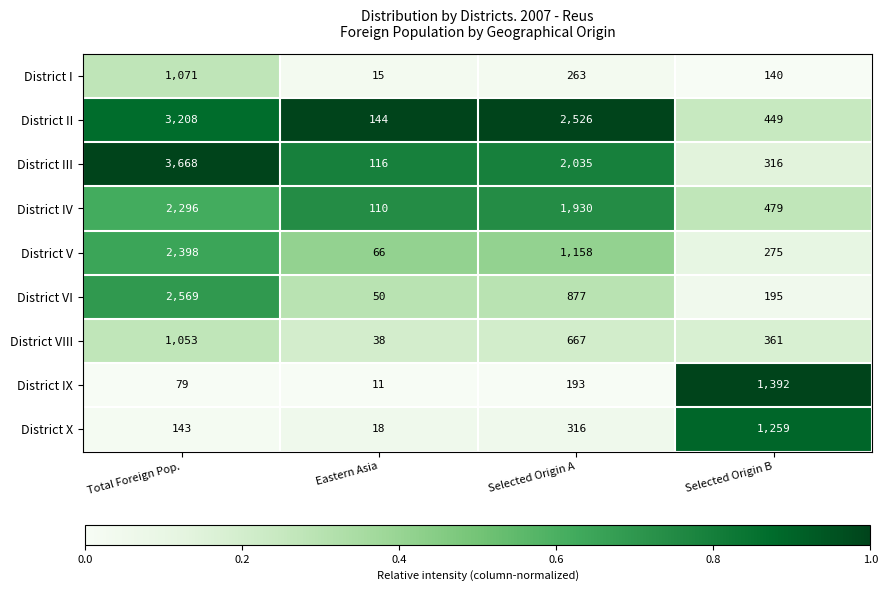

At which category is the sum across all series the highest?

Total Foreign Pop.